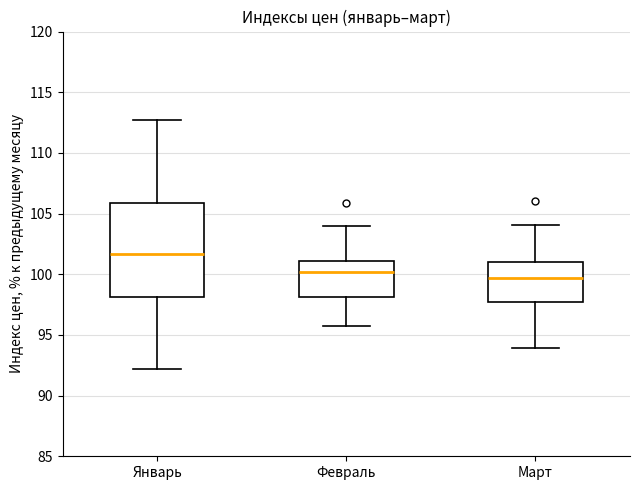

Reading left to right, transcribe this box plot: for each box, give where its median line is, the range the box spans, and where its two whiskers end, as read against the y-axis. The values are not printed on the chart, so give them approximately, as read against the axis.

Январь: median 101.5, box 98.0 to 106.0, whiskers 92.0 to 112.5
Февраль: median 100.0, box 98.0 to 101.0, whiskers 95.5 to 104.0
Март: median 99.5, box 97.5 to 101.0, whiskers 94.0 to 104.0